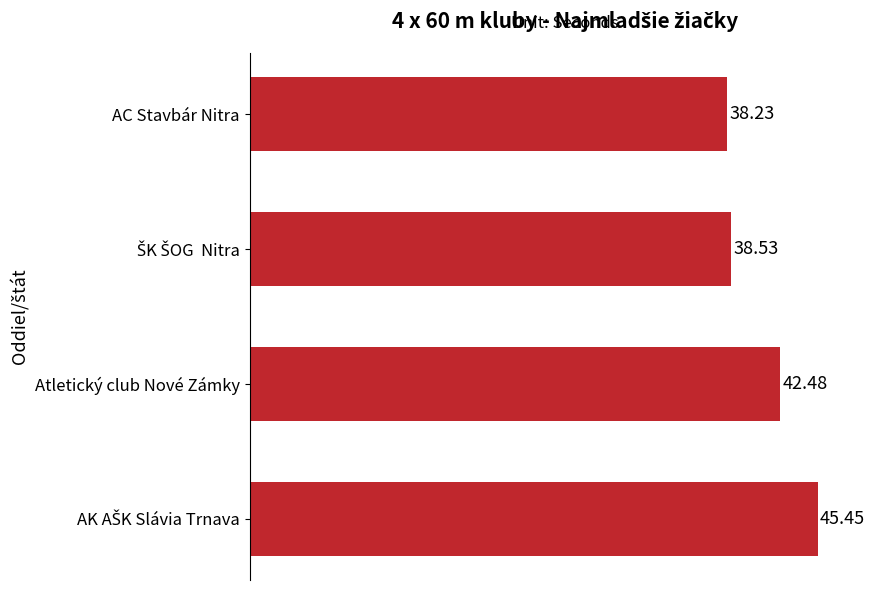

What is the average value?

41.2